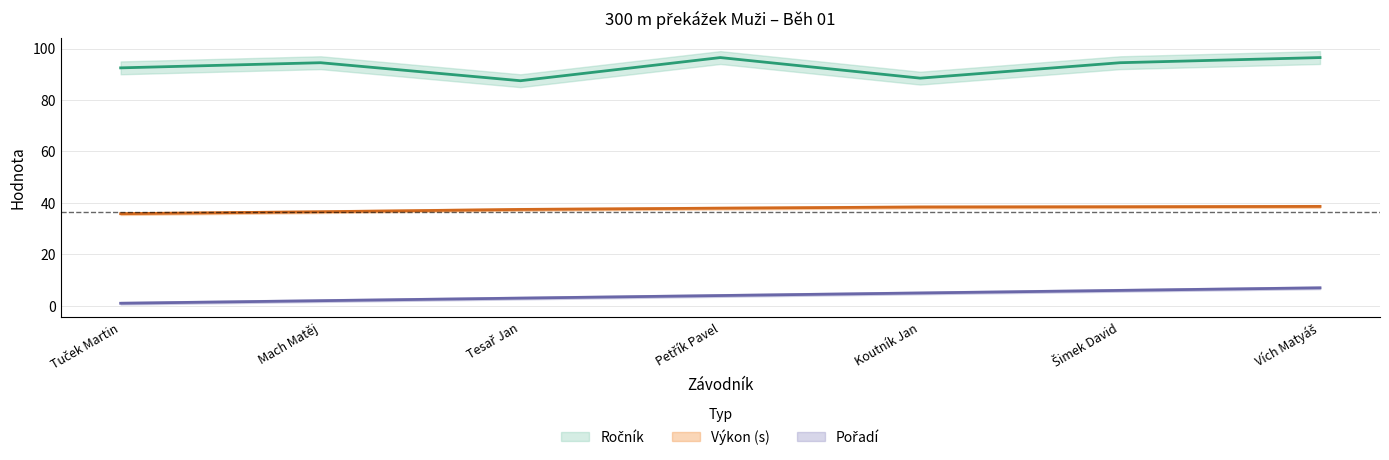

Is this an area chart (filled region under the line)?

No